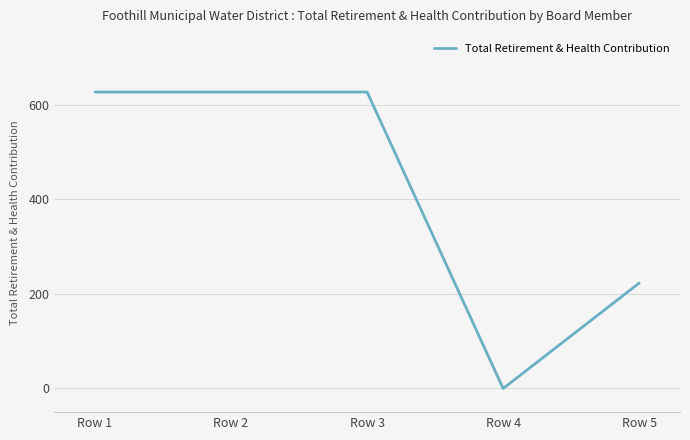

Count the number of categories in the chart.

5